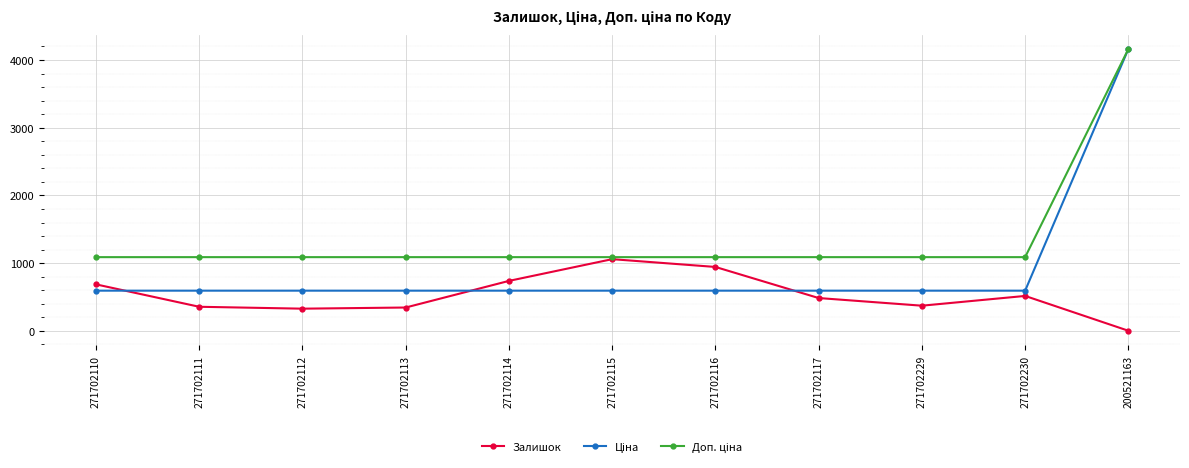

What is the label of the 4th point from the left?

271702113